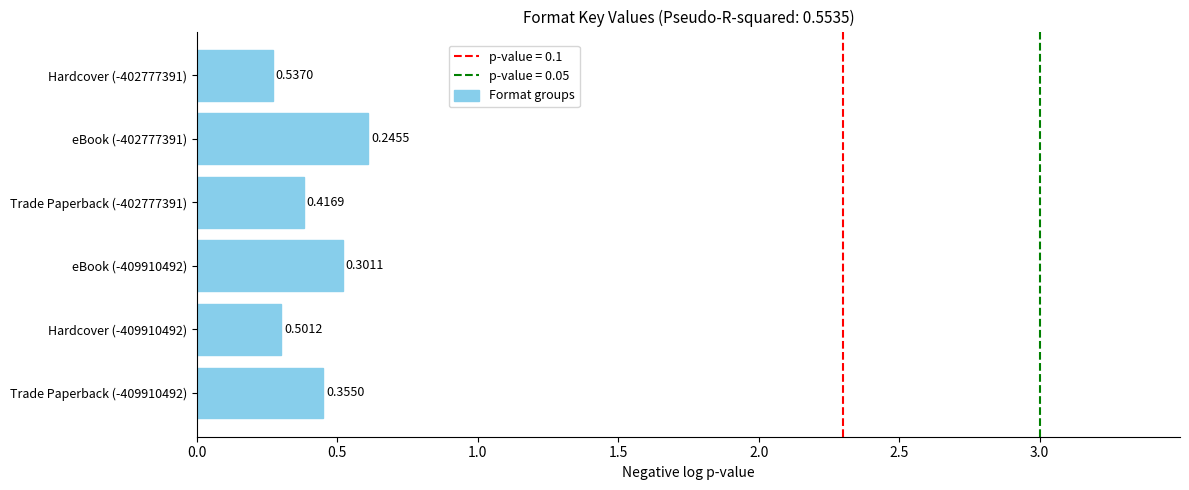

Which category has the lowest value across all series?

Hardcover (-402777391)